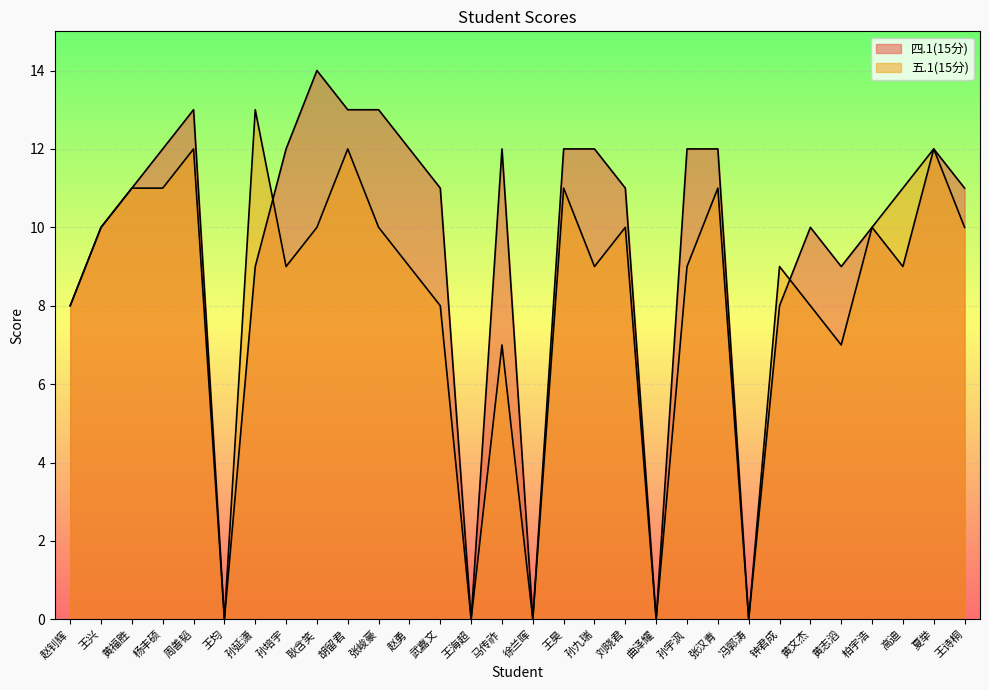

What is the average value of the 四.1(15分) series?

9